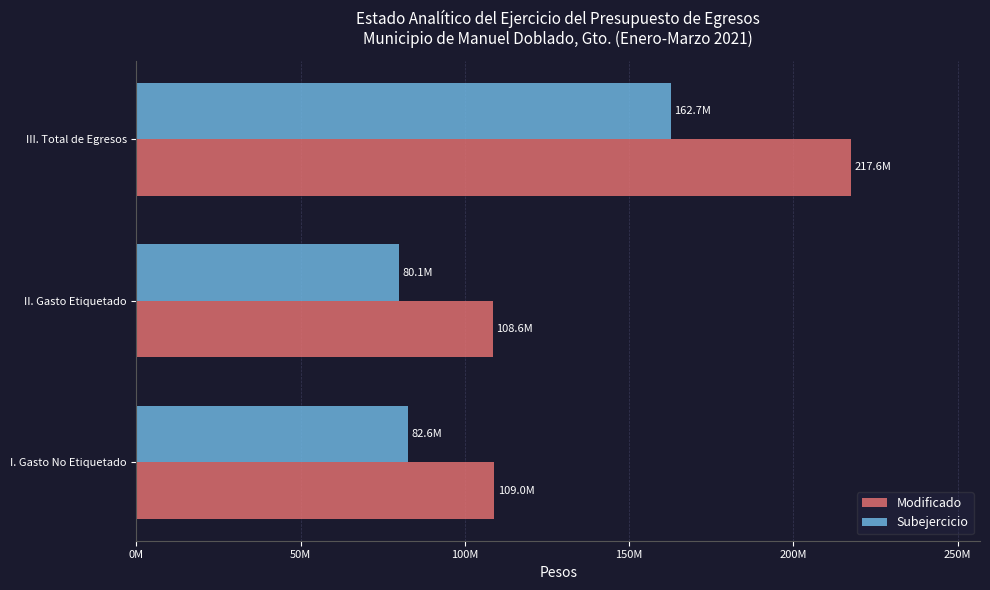

What are all the series names shown in the legend?

Modificado, Subejercicio